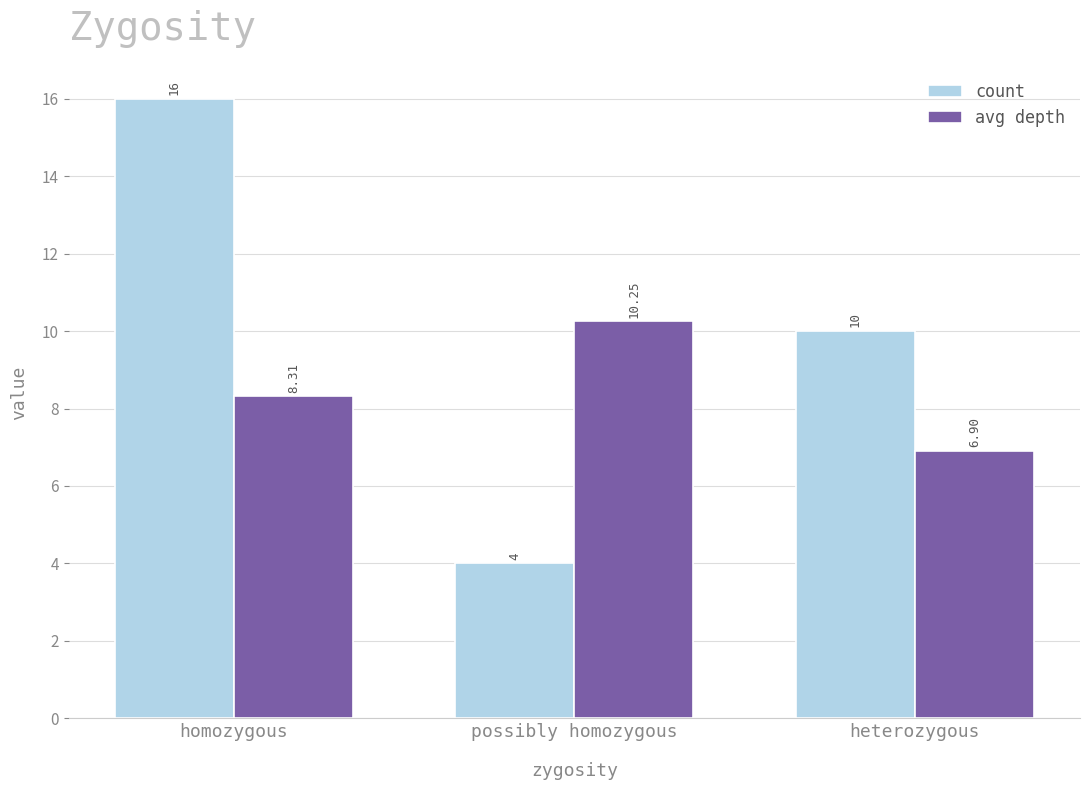

How many bars are there in total?

6